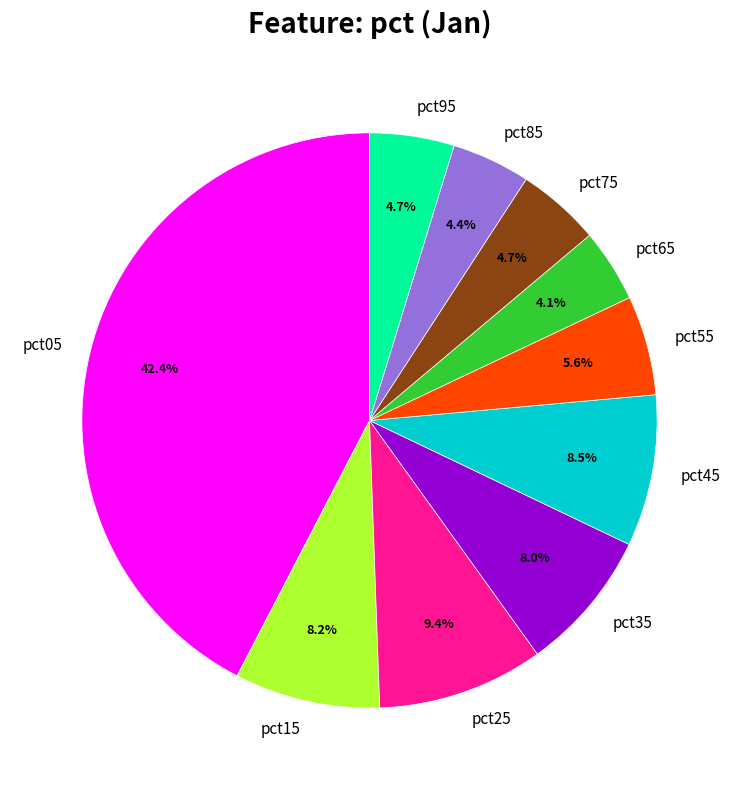

To the nearest percent, what percentage of the pie is pct35?

8%